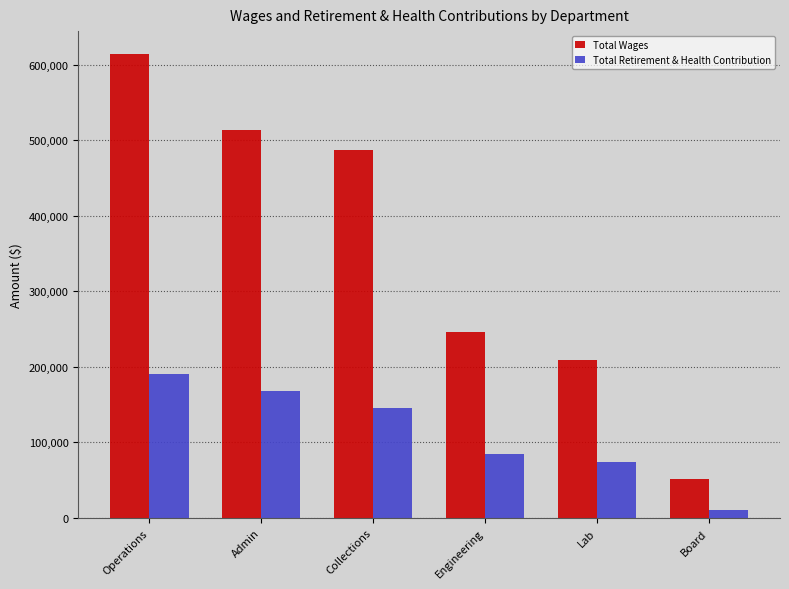

What is the smallest value displayed?

10649